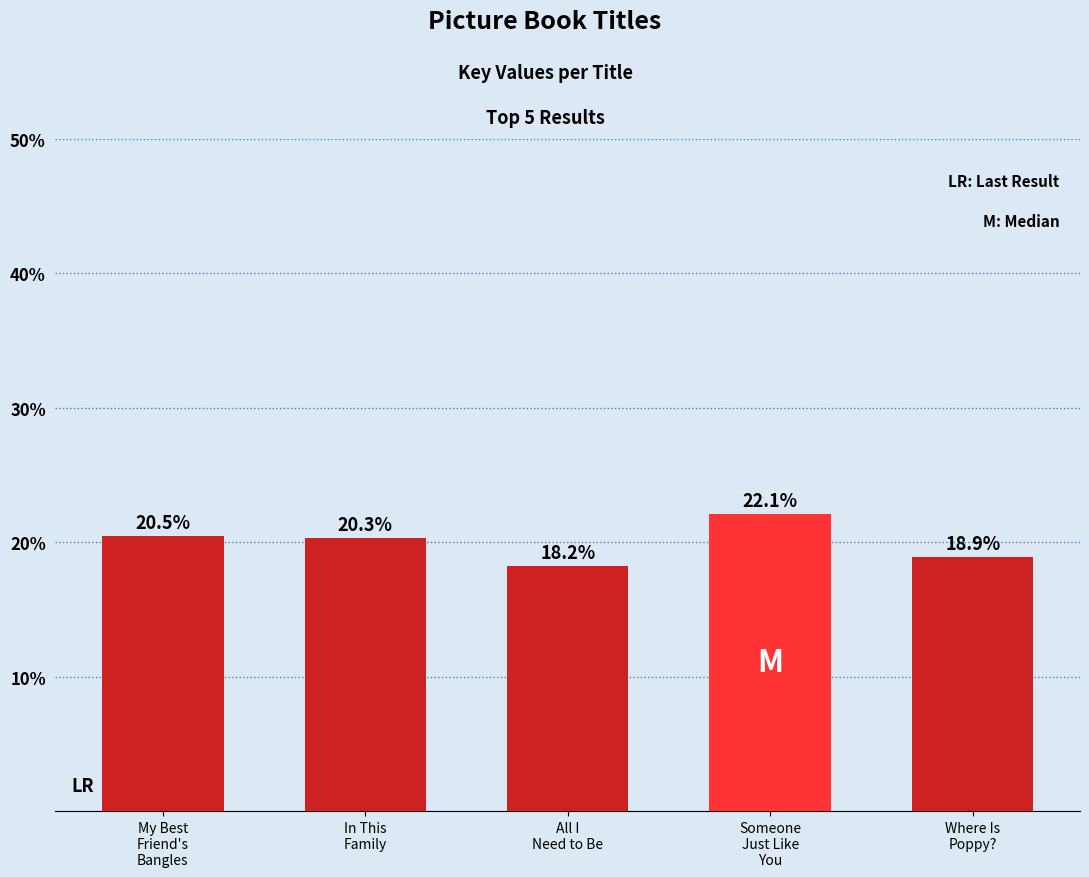

Rank the categories by value from highest to lowest.

Someone
Just Like
You, My Best
Friend's
Bangles, In This
Family, Where Is
Poppy?, All I
Need to Be